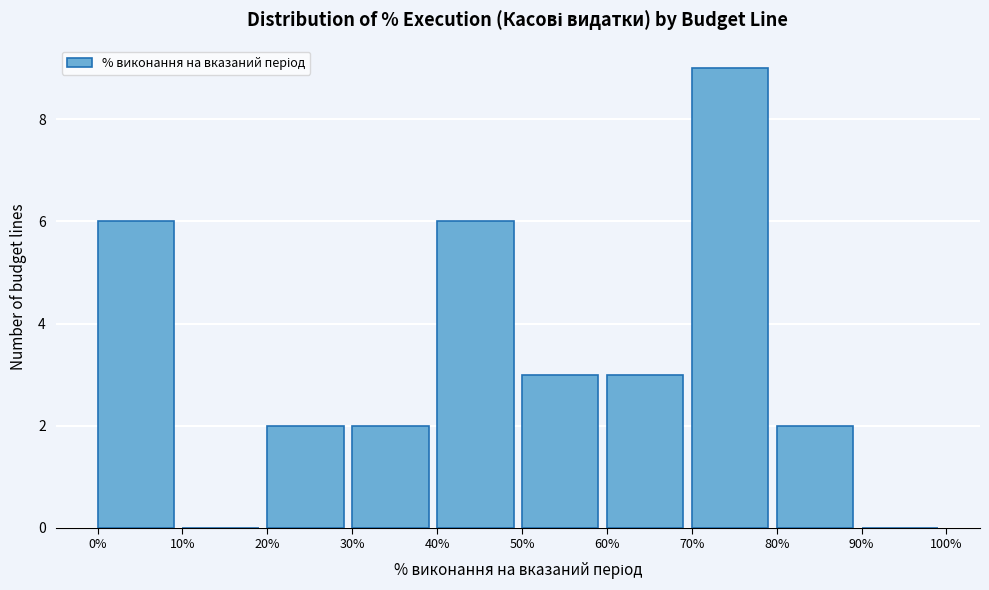

Which range on the x-axis has the tallest bar?

70% to 80%